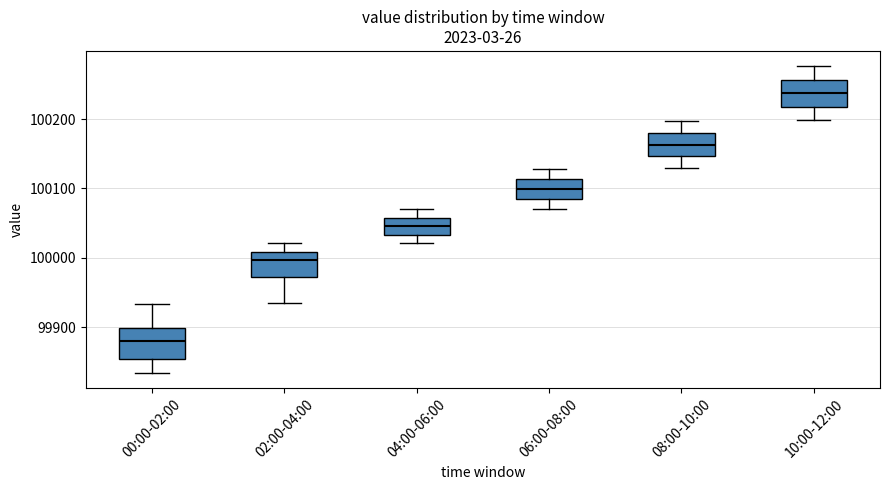

Reading left to right, transcribe this box plot: for each box, give where its median line is, the range the box spans, and where its two whiskers end, as read against the y-axis. The values are not printed on the chart, so give them approximately, as read against the axis.

00:00-02:00: median 99880, box 99850 to 99900, whiskers 99830 to 99930
02:00-04:00: median 100000, box 99970 to 100010, whiskers 99940 to 100020
04:00-06:00: median 100050, box 100030 to 100060, whiskers 100020 to 100070
06:00-08:00: median 100100, box 100080 to 100110, whiskers 100070 to 100130
08:00-10:00: median 100160, box 100150 to 100180, whiskers 100130 to 100200
10:00-12:00: median 100240, box 100220 to 100260, whiskers 100200 to 100280